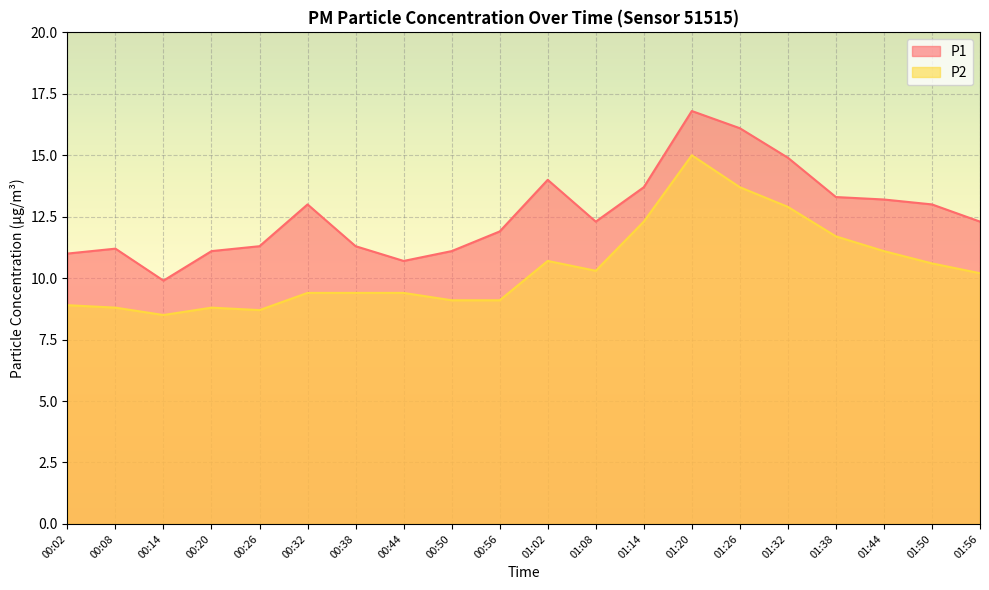

What is the difference between the maximum and second lowest values in the P1 series?

6.1